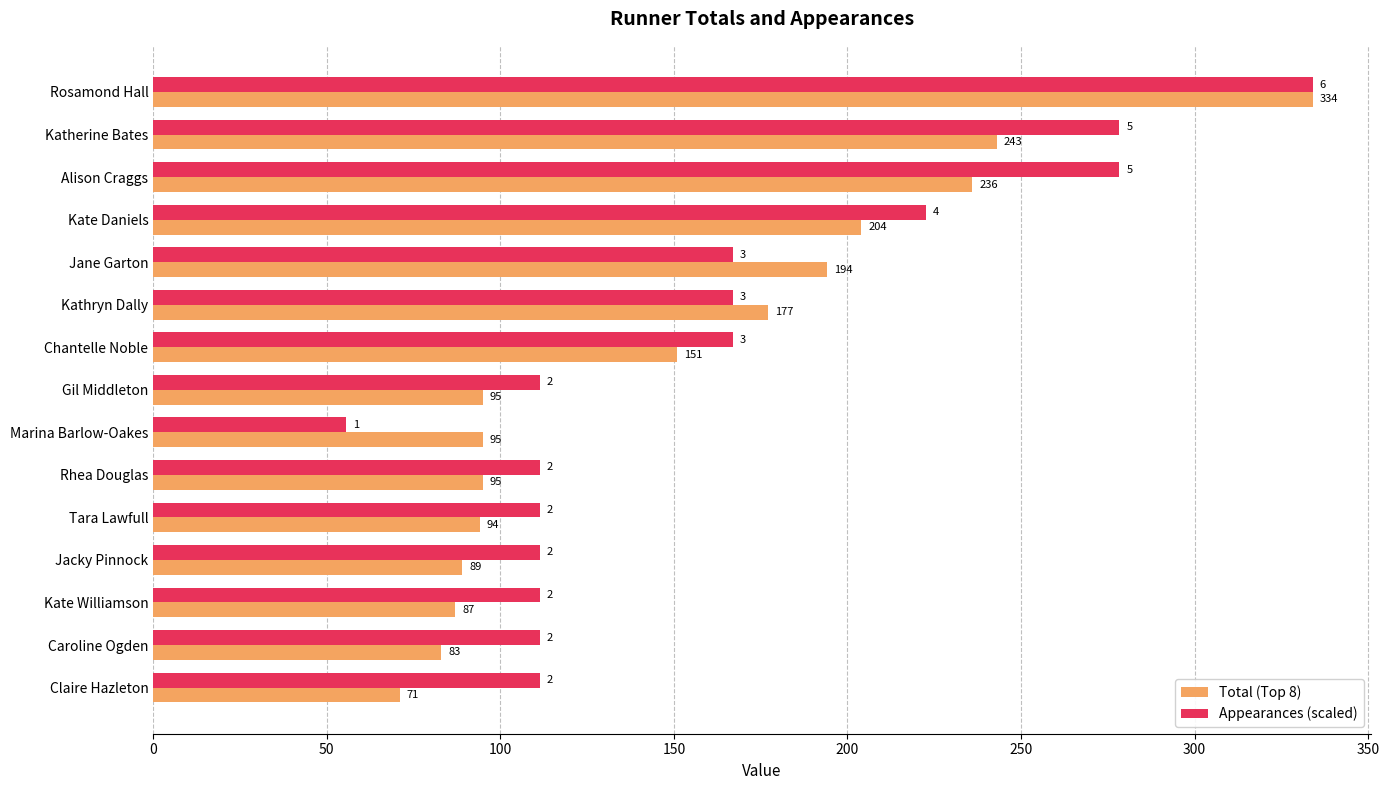

What is the difference between the Total (Top 8) values at Rhea Douglas and Kate Daniels?

109.0